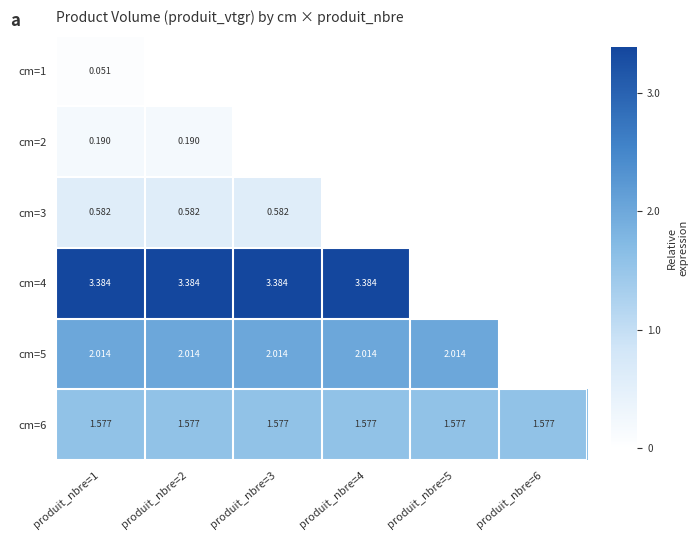

Is the value of cm=4 at produit_nbre=1 greater than the value of cm=5 at produit_nbre=2?

Yes